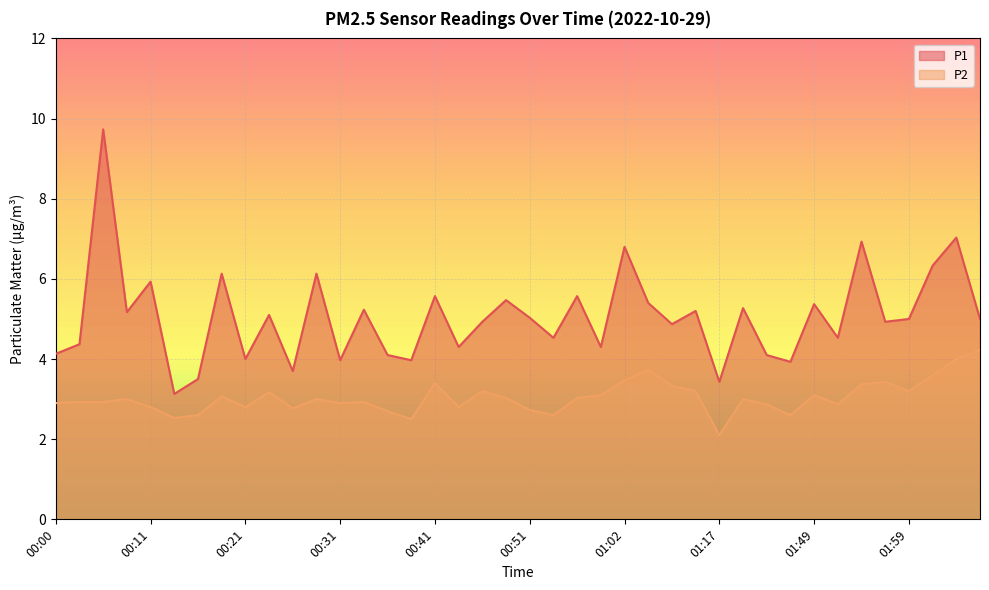

At how many categories does at least one series exceed 8?

1